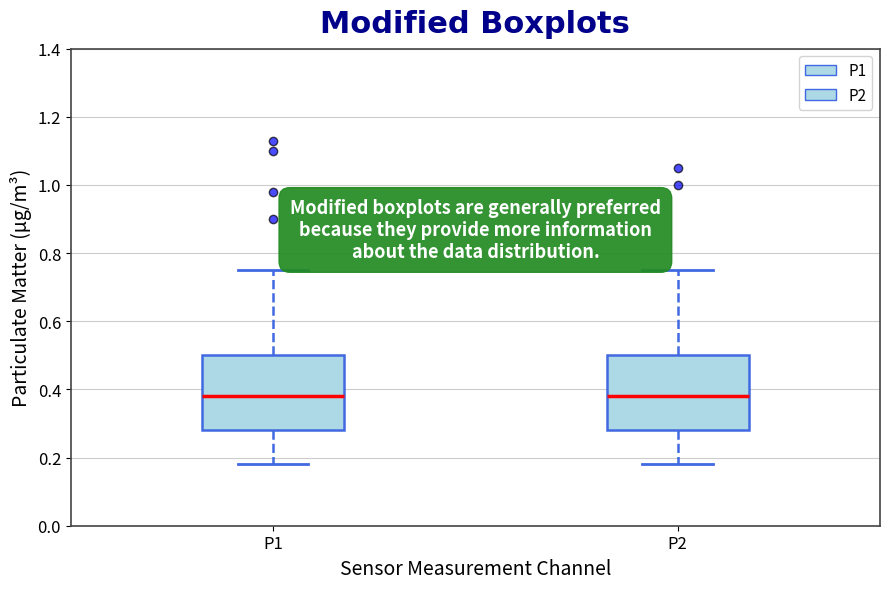

Where does the median line of the box for P1 sit on the y-axis? The values are not printed on the chart, so give them approximately, as read against the axis.

0.38